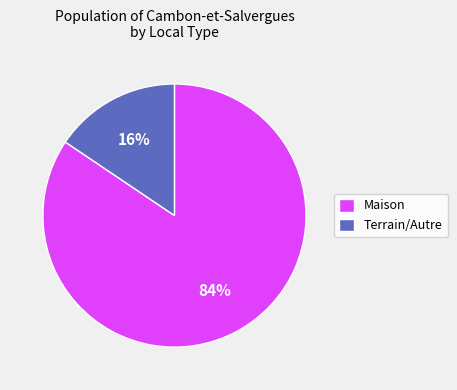

Which category has the smallest portion of the pie?

Terrain/Autre